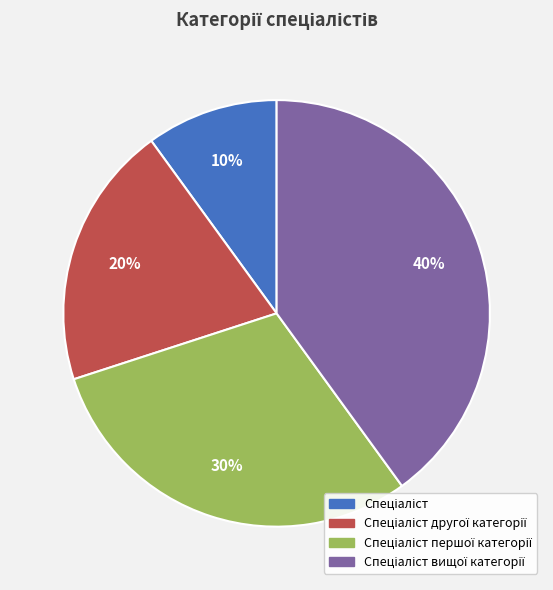

To the nearest percent, what is the average slice percentage?

25%